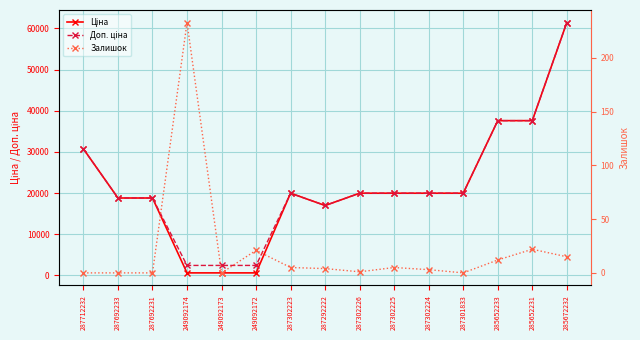

Reading left to right, list all the values displayed in this chart.

Ціна: 30717.1	18796.8	18796.8	603.7	603.7	603.7	19964.2	16976.3	19964.2	19964.2	19964.2	19964.2	37593.6	37593.6	61434.3
Доп. ціна: 30717.1	18796.8	18796.8	2414.8	2414.8	2414.8	19964.2	16976.3	19964.2	19964.2	19964.2	19964.2	37593.6	37593.6	61434.3
Залишок: 0.0	0.0	0.0	233.0	0.0	21.0	5.0	4.0	1.0	5.0	3.0	0.0	12.0	22.0	15.0